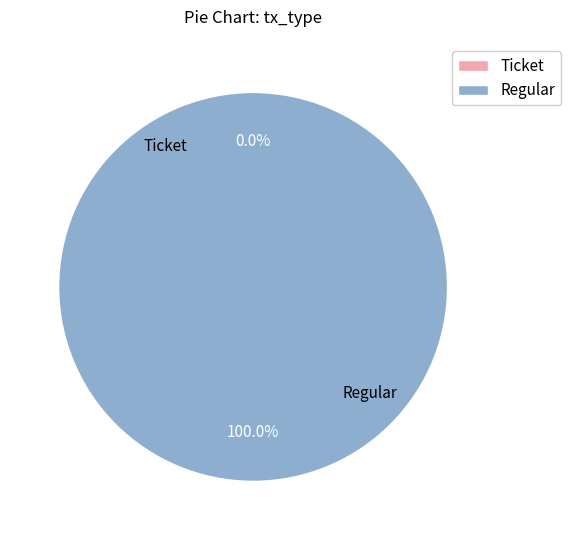

What percentage do Ticket and Regular together represent?

100.0%